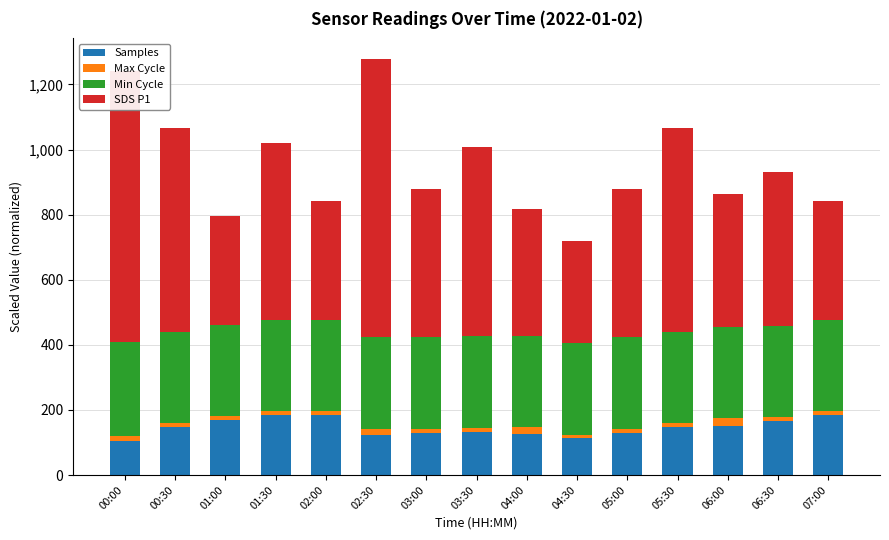

What is the difference between the maximum and second lowest values in the Samples series?

69.9